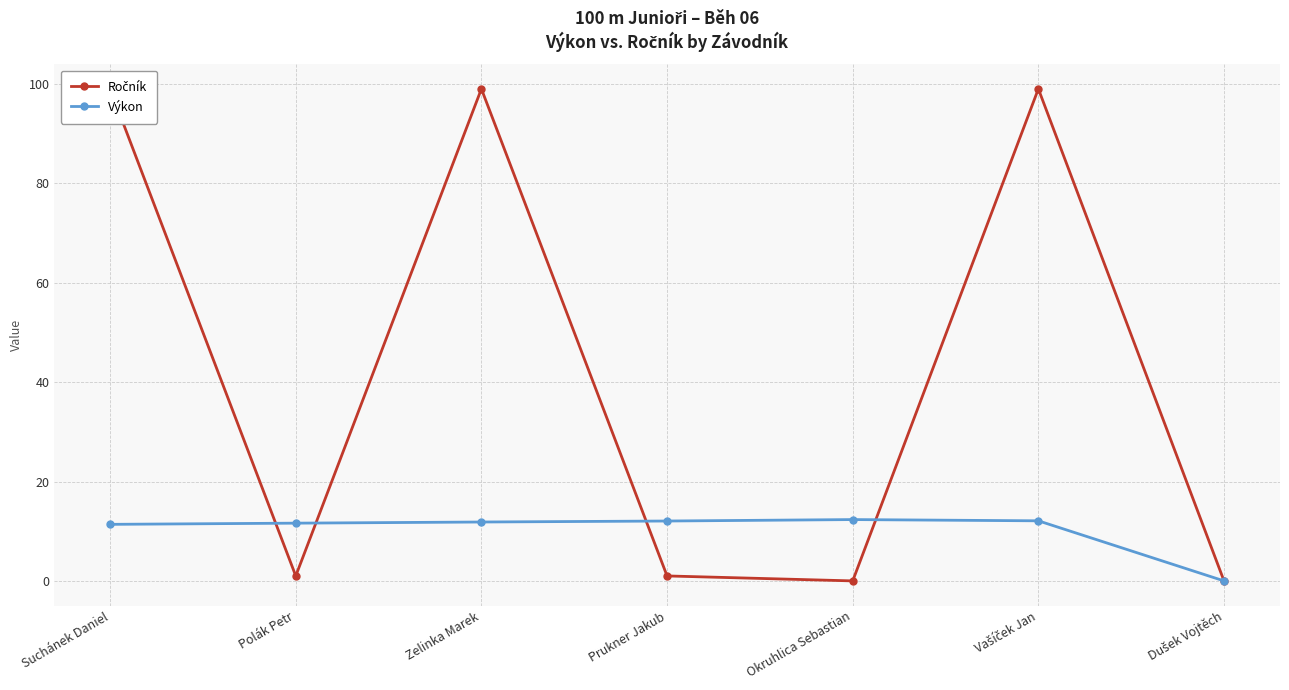

How many lines are shown in the chart?

2